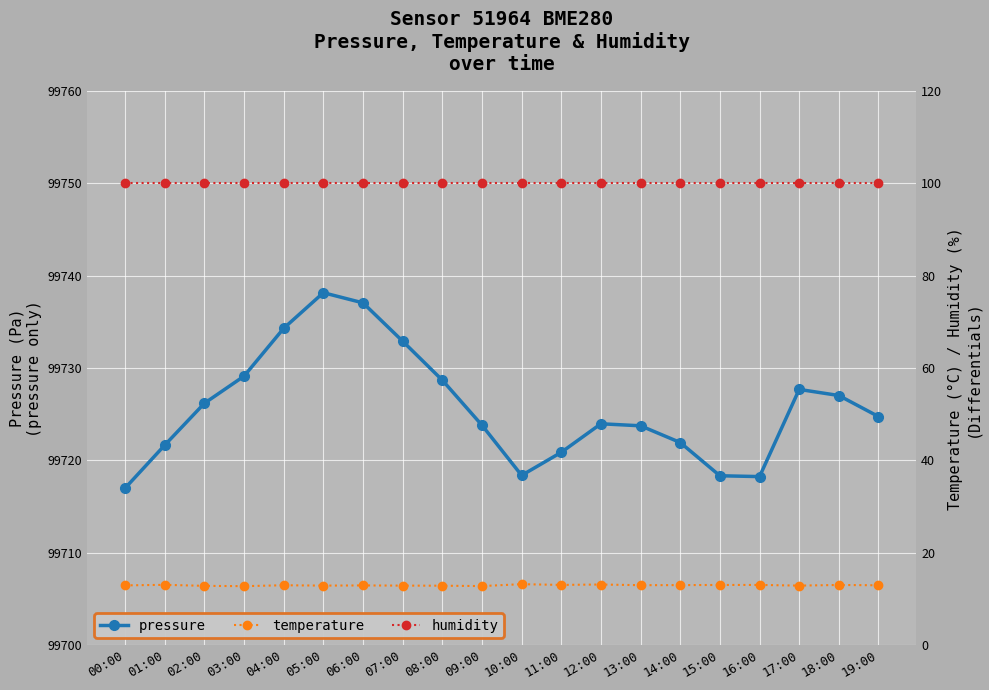

Is it true that pressure equals 99727.0 at 18:00?

True